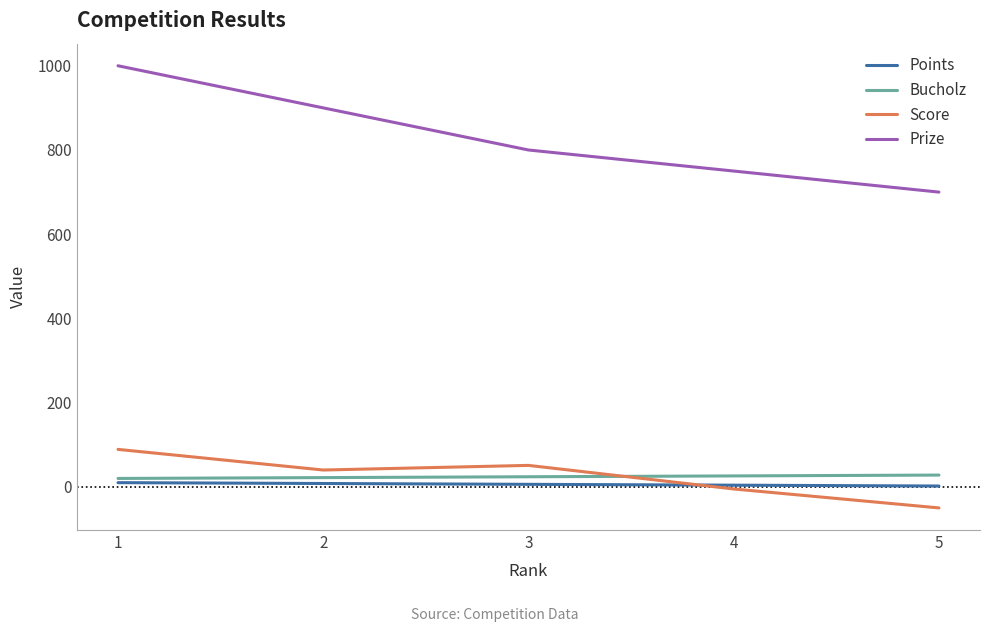

Which series has the largest range (max minus min)?

Prize